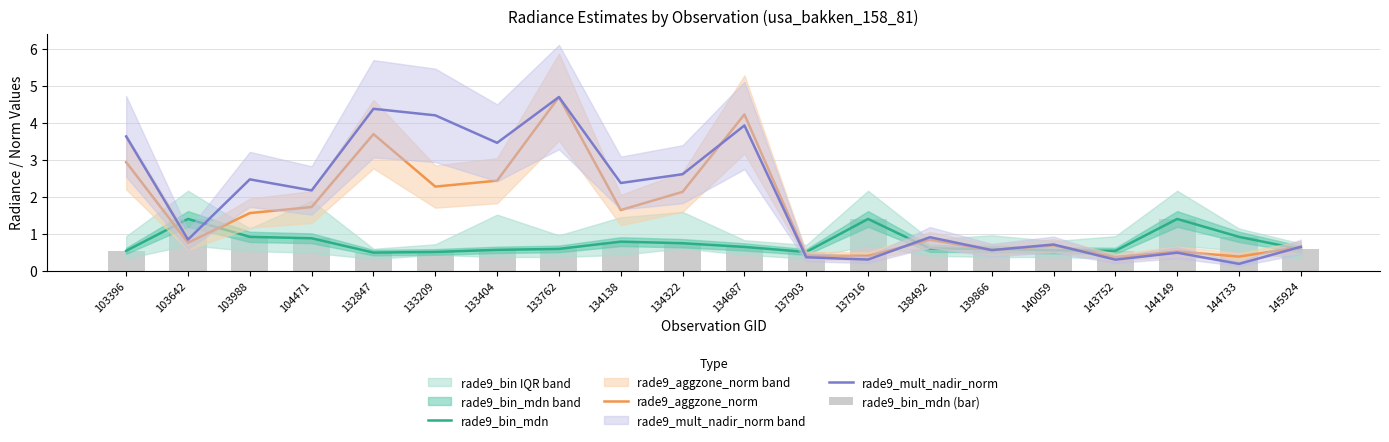

How many categories are shown in the chart?

20